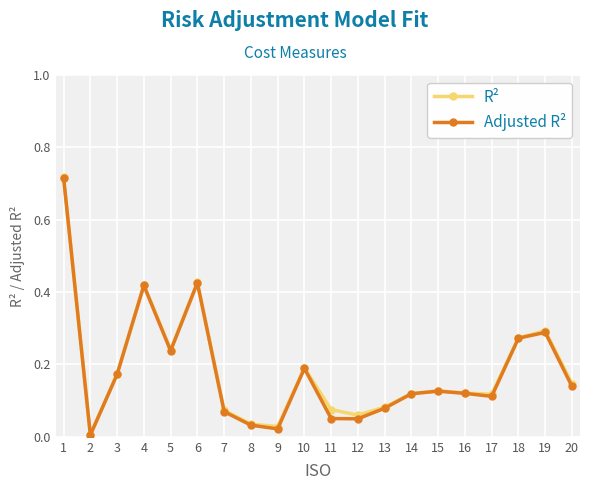

Is it true that R² equals 0.2 at 3?

True